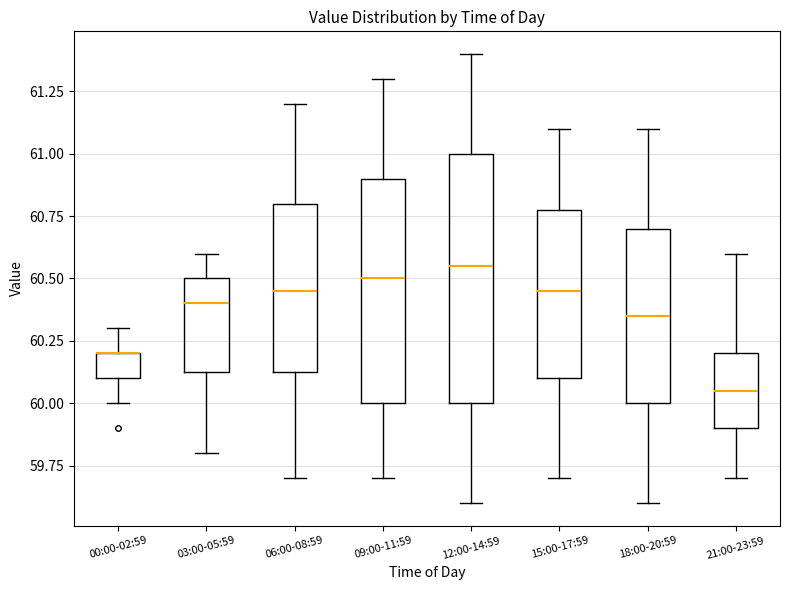

Reading left to right, read every box against the y-axis: the position of its median line, the range the box covers, and the ends of its whiskers. The values are not printed on the chart, so give them approximately, as read against the axis.

00:00-02:59: median 60.20 (drawn on the box's upper edge), box 60.10 to 60.20, whiskers 60.00 to 60.30
03:00-05:59: median 60.40, box 60.15 to 60.50, whiskers 59.80 to 60.60
06:00-08:59: median 60.45, box 60.15 to 60.80, whiskers 59.70 to 61.20
09:00-11:59: median 60.50, box 60.00 to 60.90, whiskers 59.70 to 61.30
12:00-14:59: median 60.55, box 60.00 to 61.00, whiskers 59.60 to 61.40
15:00-17:59: median 60.45, box 60.10 to 60.80, whiskers 59.70 to 61.10
18:00-20:59: median 60.35, box 60.00 to 60.70, whiskers 59.60 to 61.10
21:00-23:59: median 60.05, box 59.90 to 60.20, whiskers 59.70 to 60.60